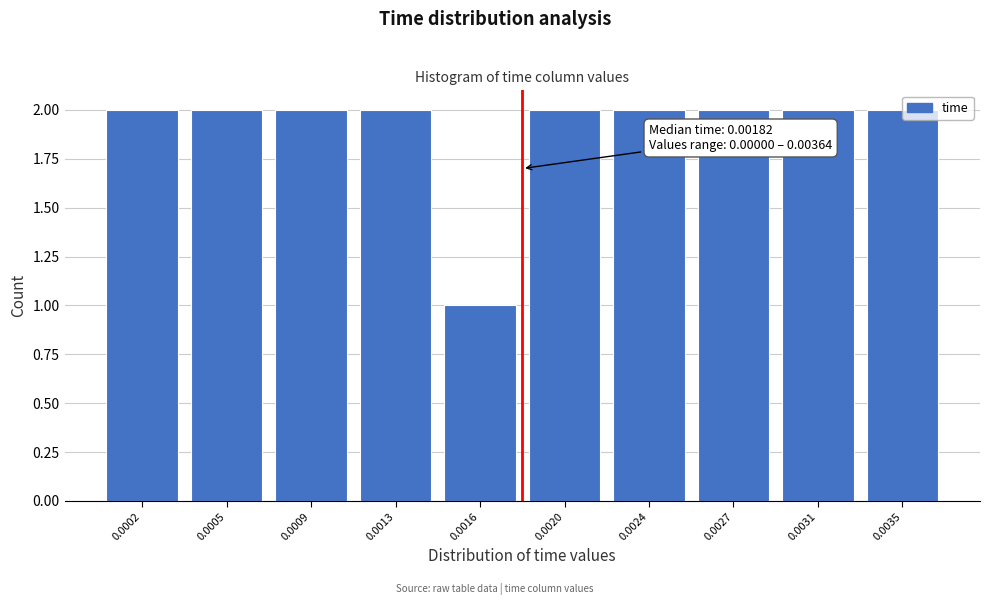

What is the sum of all values?

19